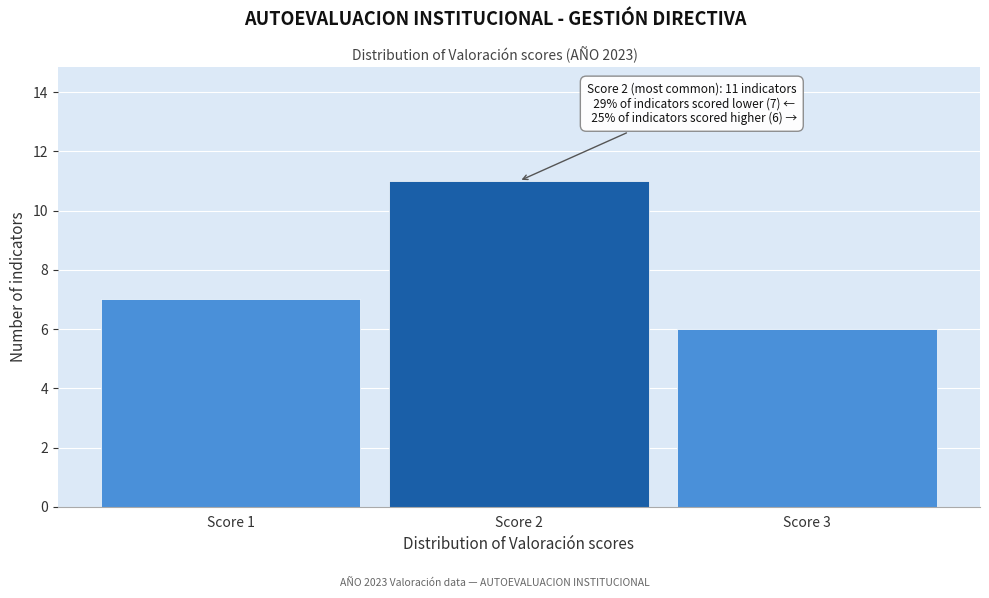

Reading right to left, list all the values displayed in this chart.

Score 3=6	Score 2=11	Score 1=7